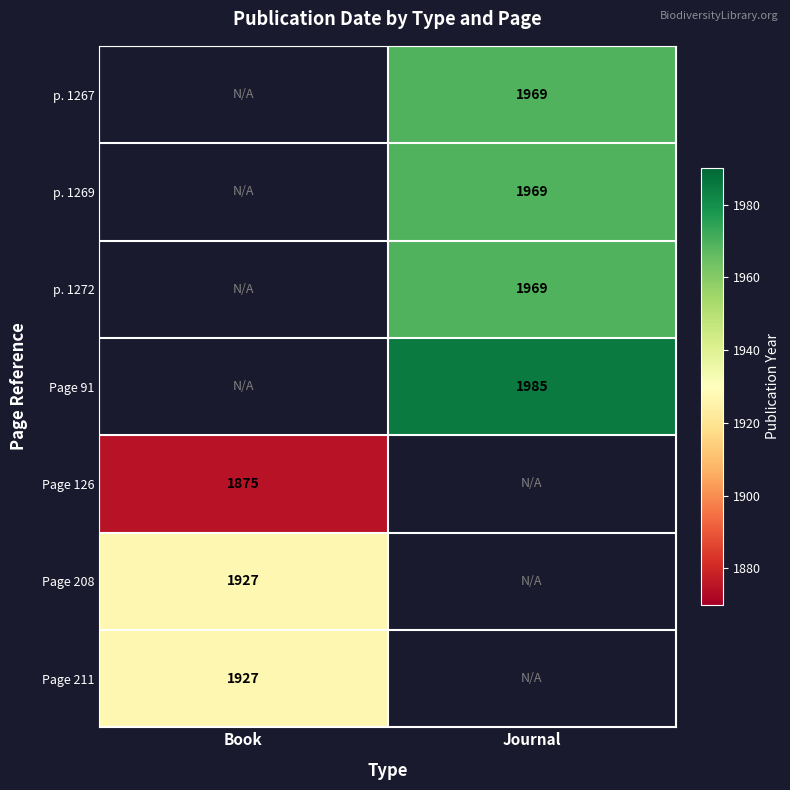

The p. 1269 series shows 1969 at Journal. True or false?

True